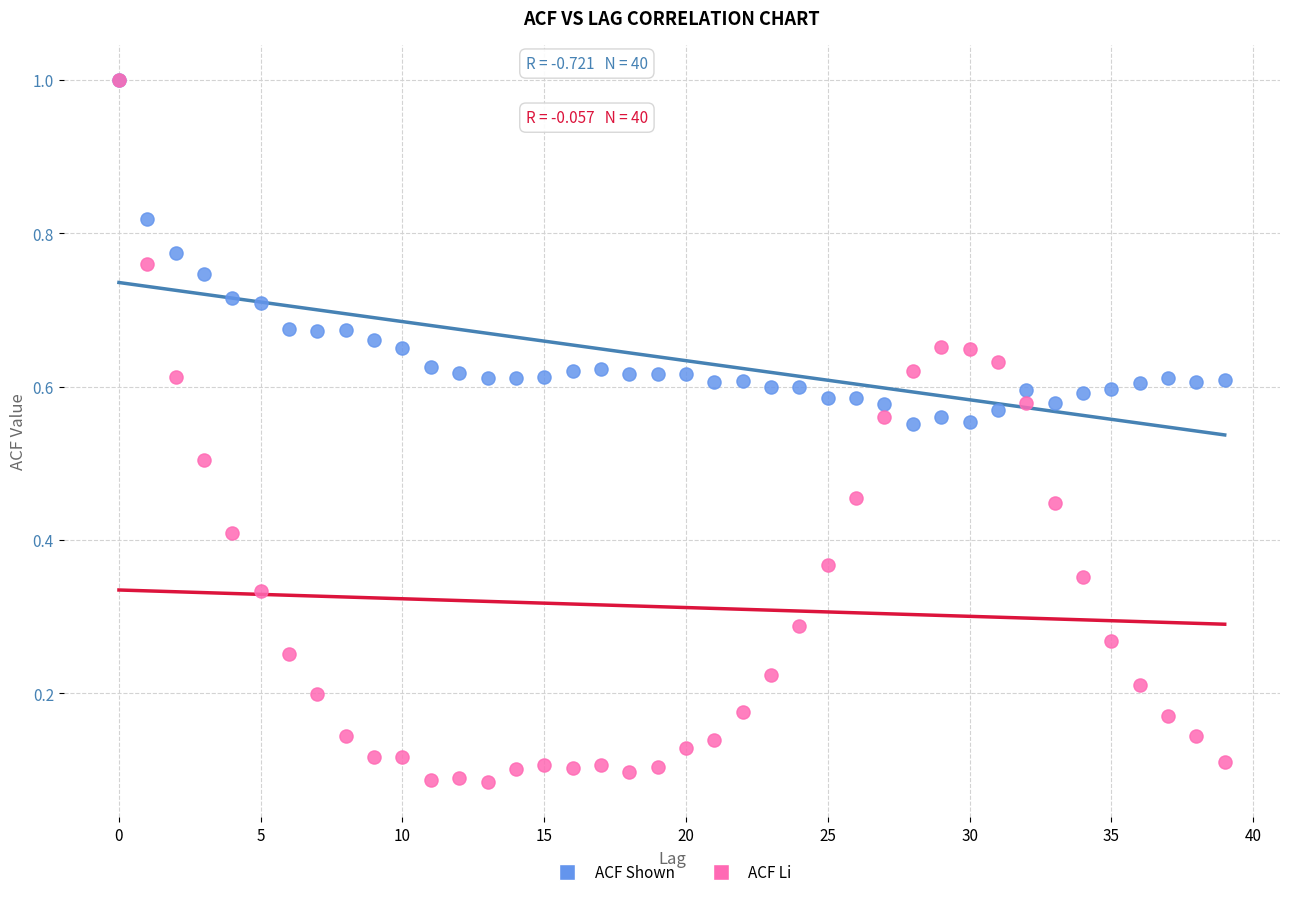

What are all the series names shown in the legend?

ACF Shown, ACF Li